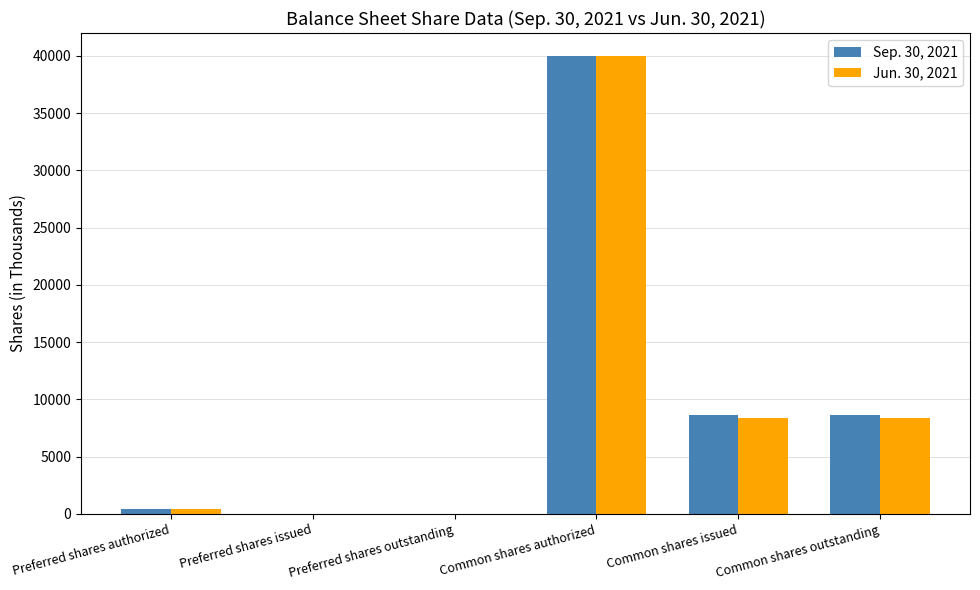

How many series are shown in this chart?

2